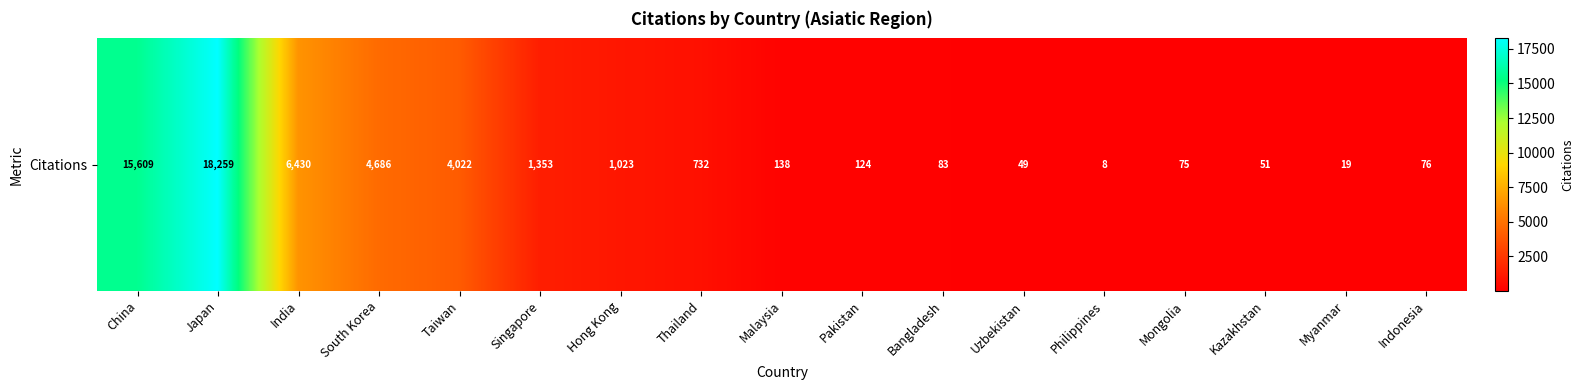

What is the maximum value shown in the chart?

18259